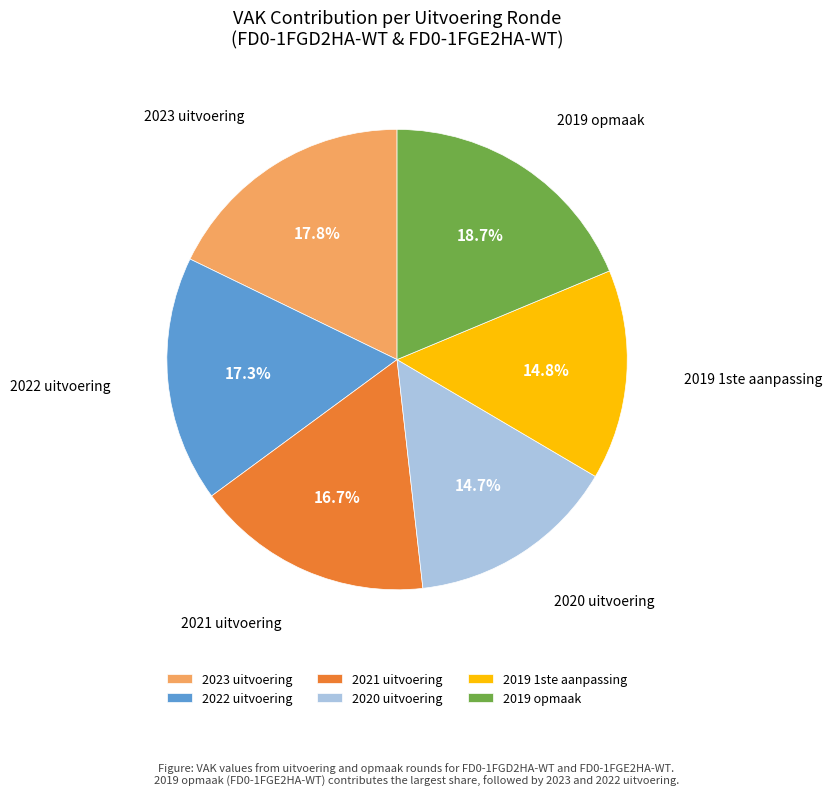

Approximately how many times larger is the value at 2021 uitvoering compared to 2023 uitvoering?

0.9